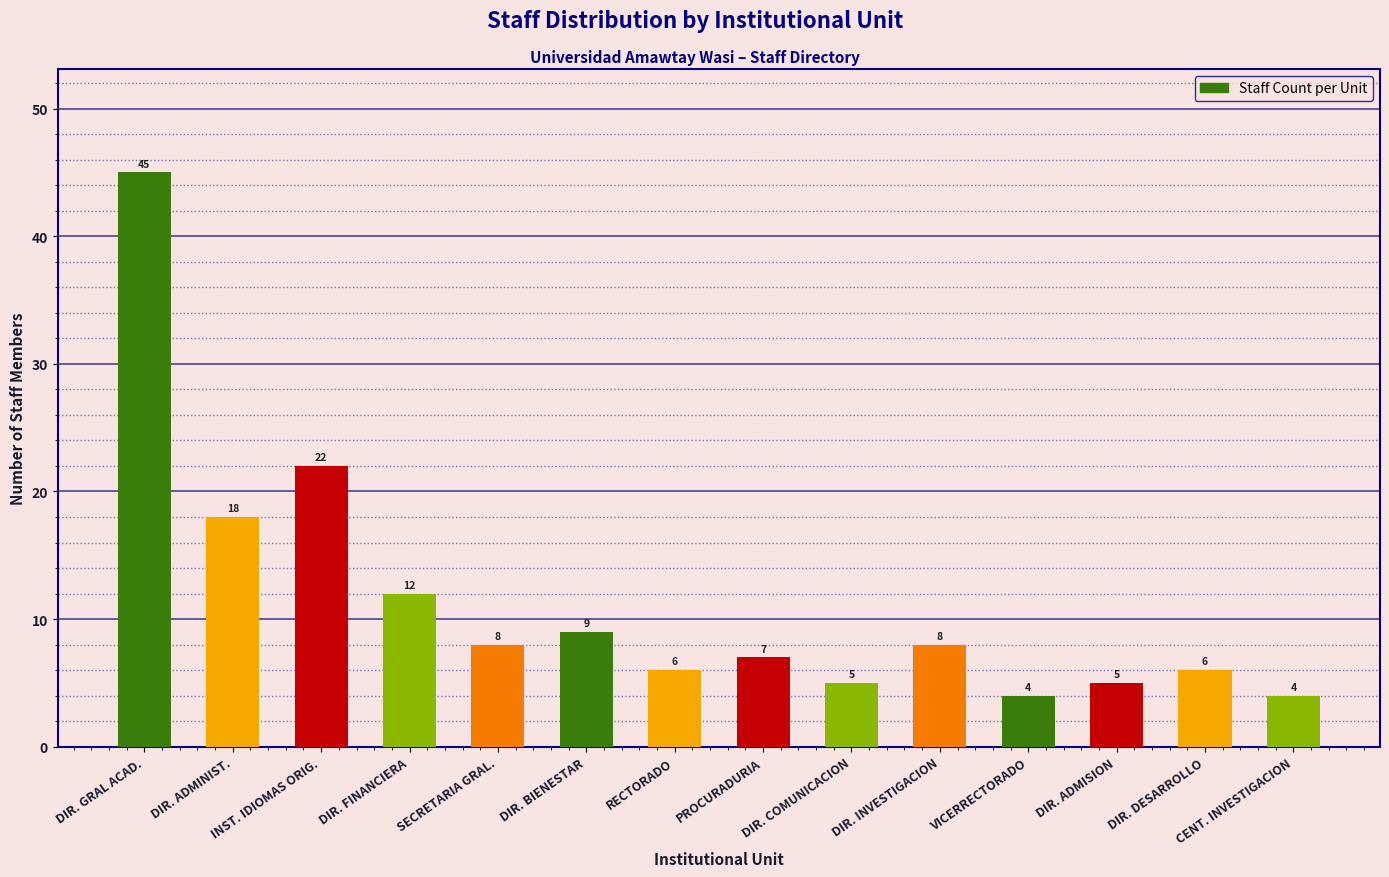

How many data points are less than 8?

7